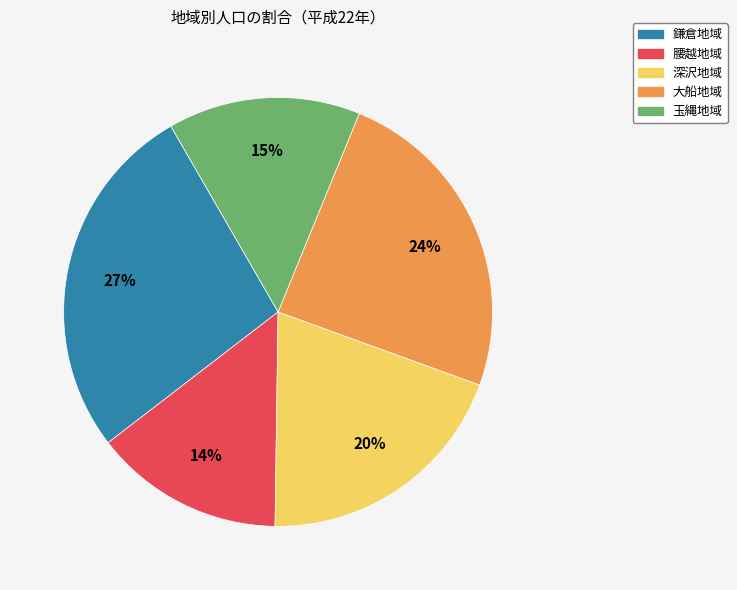

What is the ratio of the value at 腰越地域 to the value at 鎌倉地域?

0.5